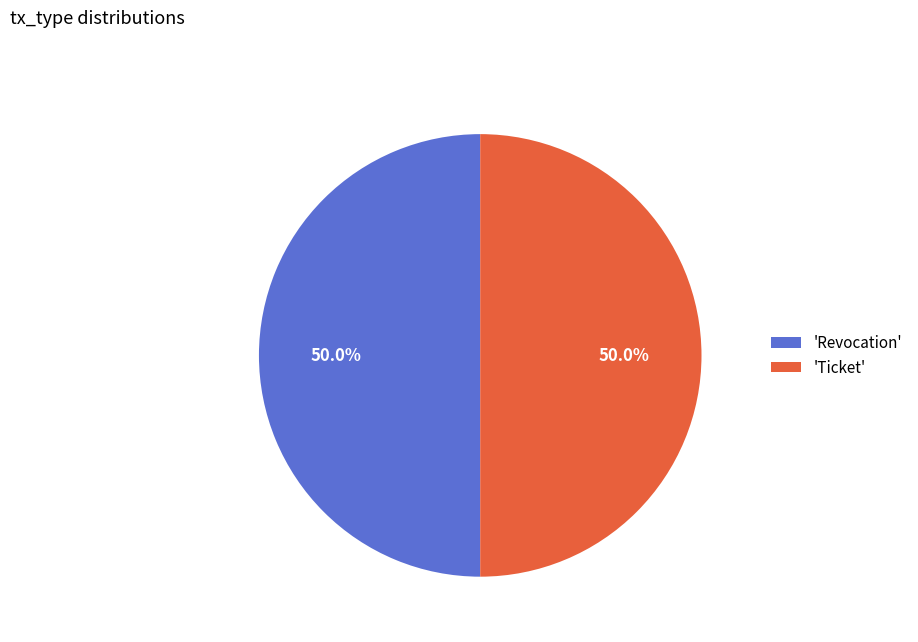

Is the sum of 'Revocation' and 'Ticket' greater than half?

Yes